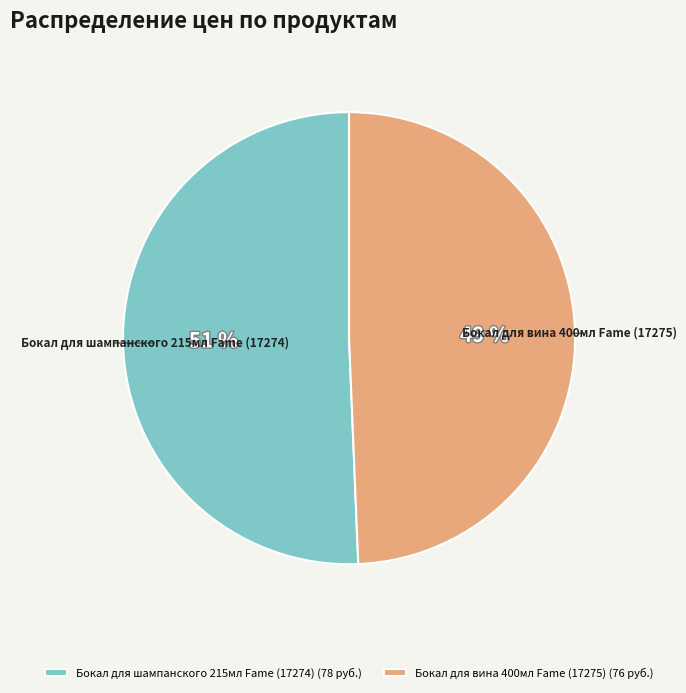

To the nearest percent, what is the average slice percentage?

50%